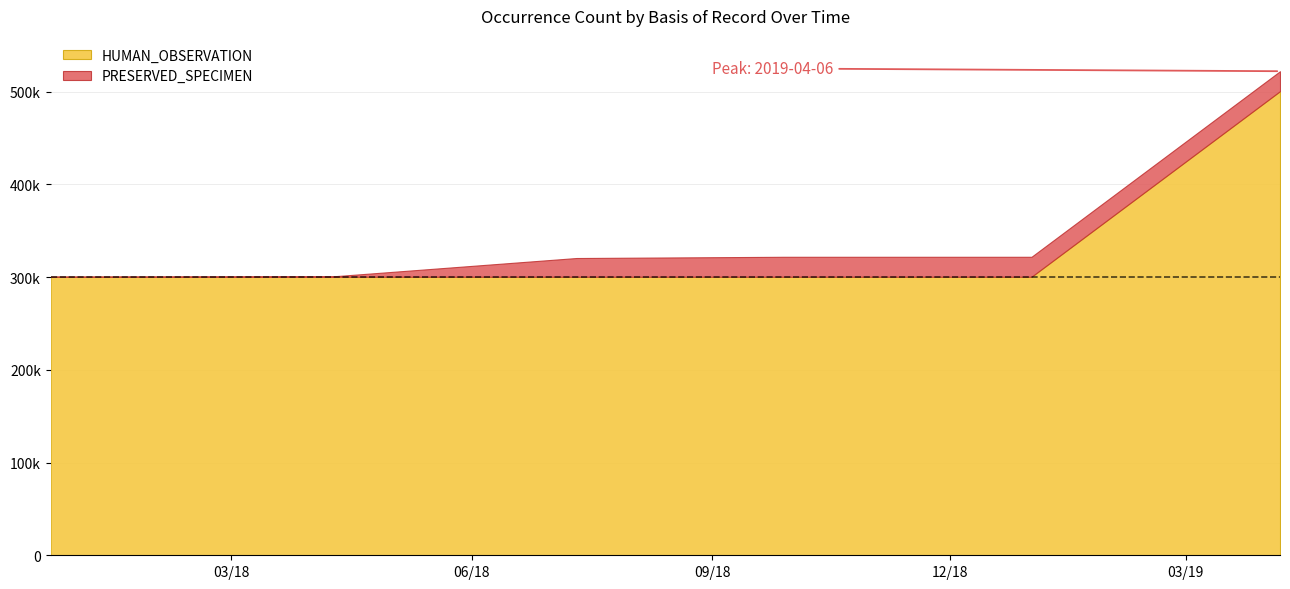

List the series in order of their overall mean, highest first.

HUMAN_OBSERVATION, PRESERVED_SPECIMEN